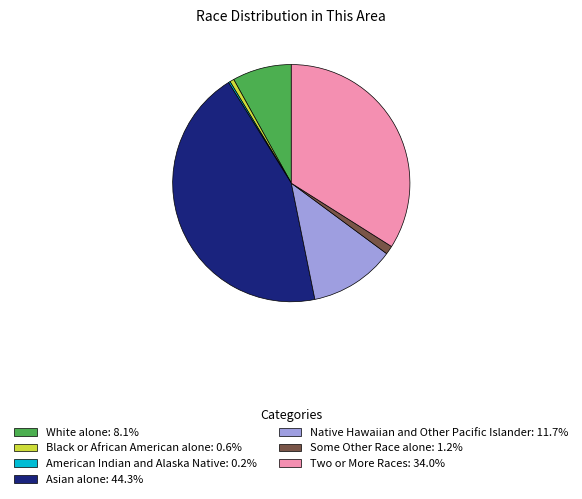

Combined, do Asian alone: 44.3% and White alone: 8.1% account for over 50%?

Yes